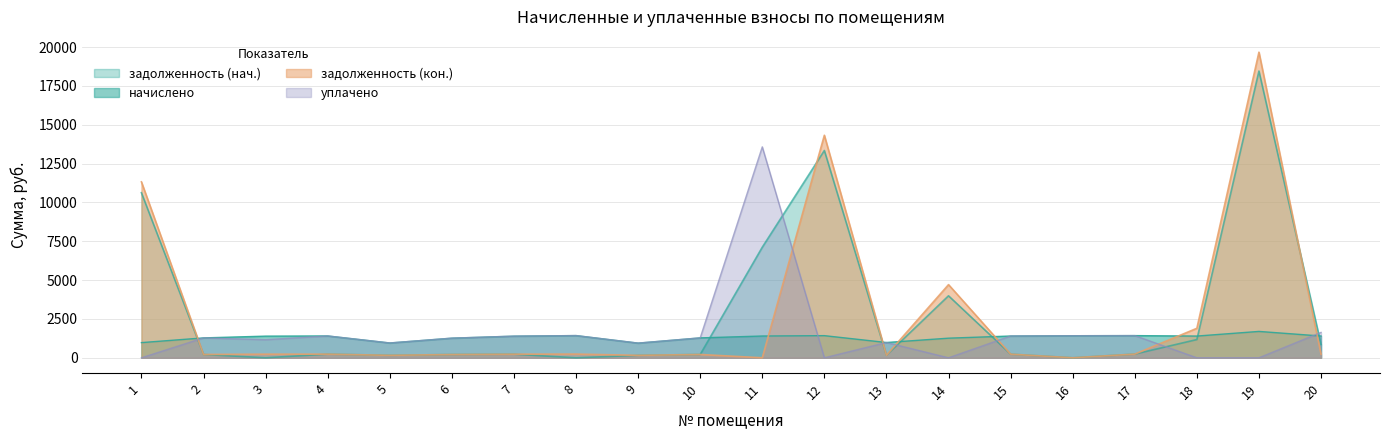

Which has a higher value, 4 or 18?

18